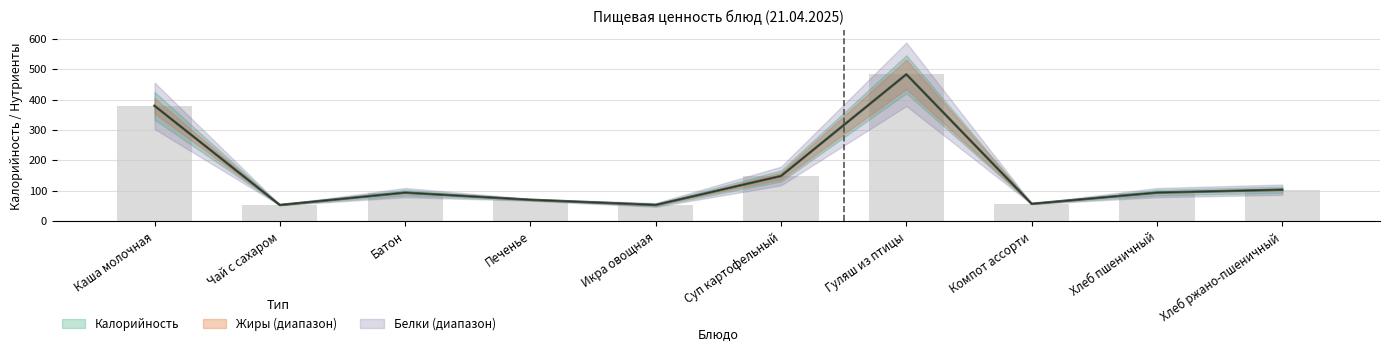

Reading left to right, transcribe all the data shown in this chart.

Калорийность: Каша молочная=379.3	Чай с сахаром=53.4	Батон=94.0	Печенье=70.5	Икра овощная=53.5	Суп картофельный=148.7	Гуляш из птицы=482.8	Компот ассорти=57.2	Хлеб пшеничный=94.0	Хлеб ржано-пшеничный=103.6
Белки: Каша молочная=379.3	Чай с сахаром=53.4	Батон=94.0	Печенье=70.5	Икра овощная=53.5	Суп картофельный=148.7	Гуляш из птицы=482.8	Компот ассорти=57.2	Хлеб пшеничный=94.0	Хлеб ржано-пшеничный=103.6